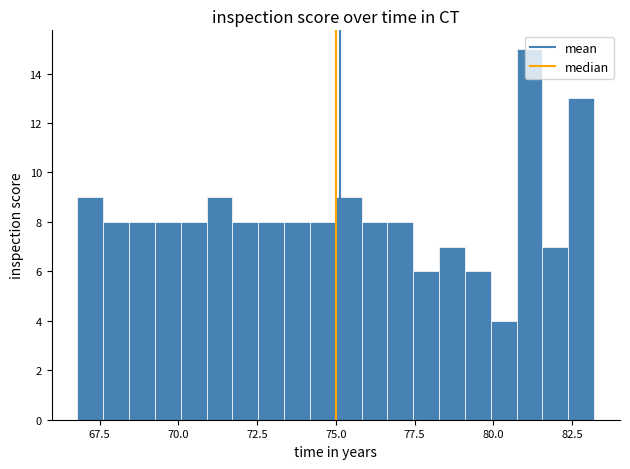

Around what value on the x-axis is the tallest bar? Give the approximate position of its centre, as read against the axis.

81.0